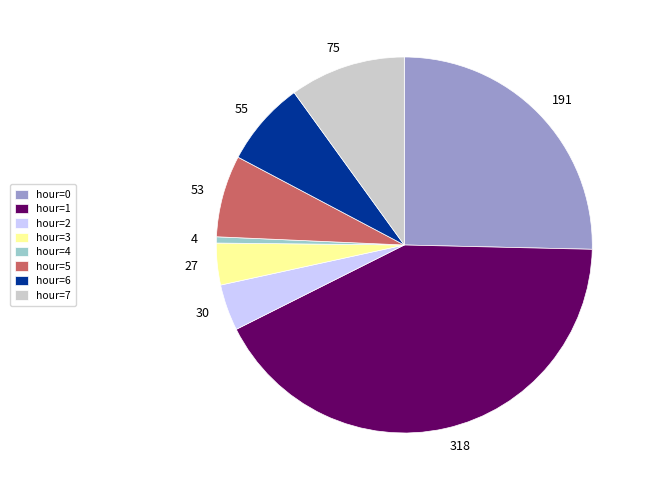

What is the smallest slice in the pie chart?

hour=4